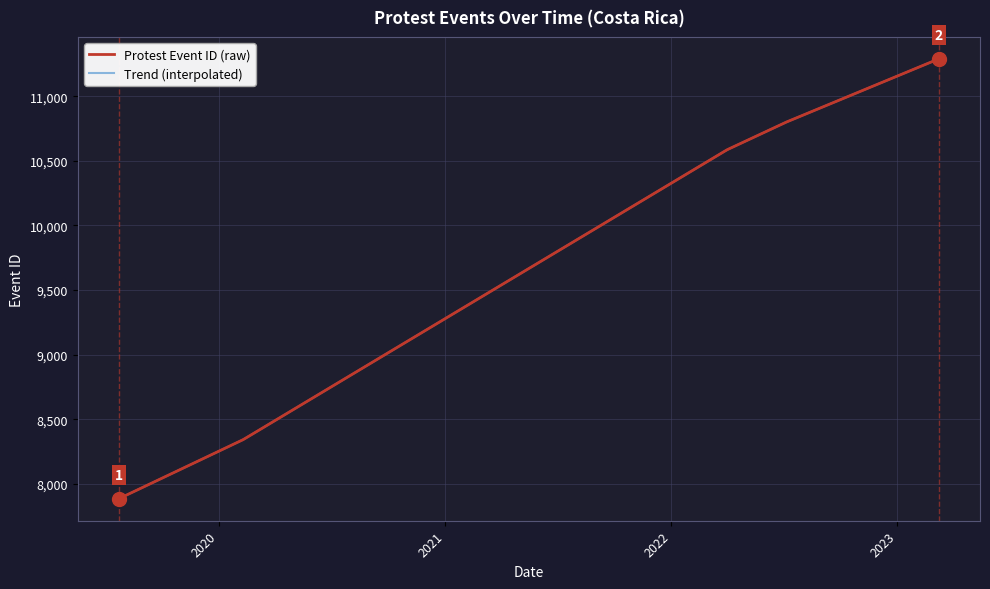

How many lines are shown in the chart?

1